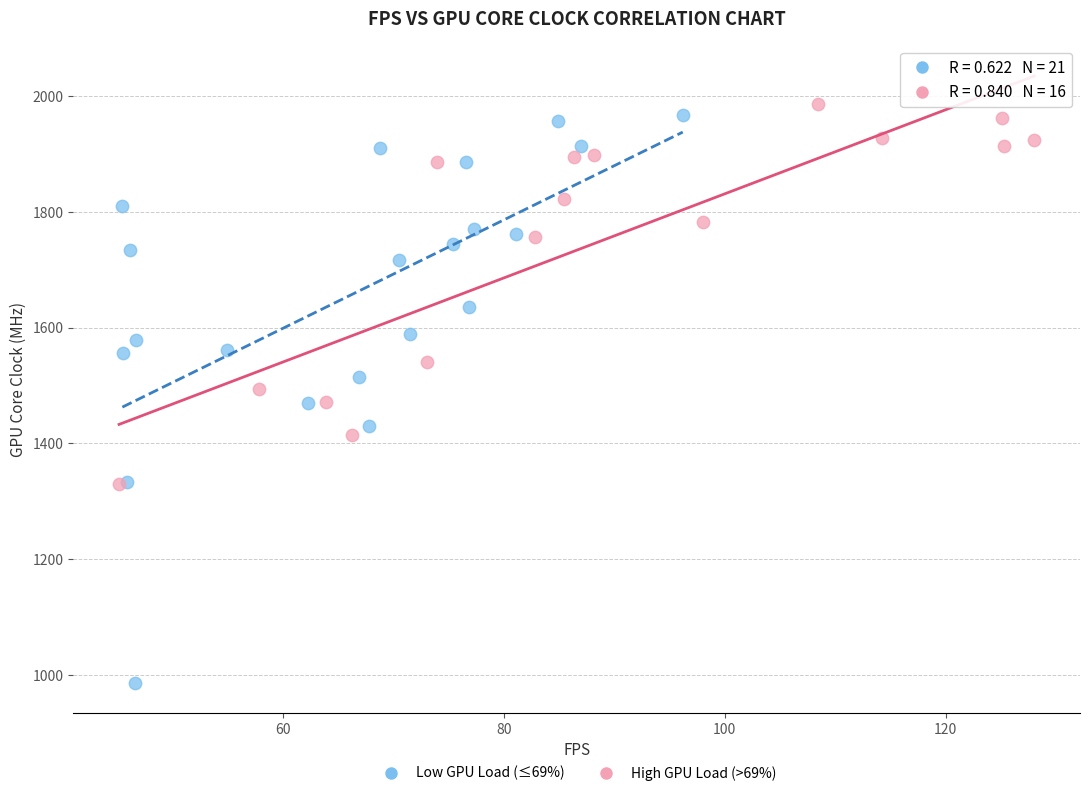

Which series contains the highest Y value?

High GPU Load (>69%)